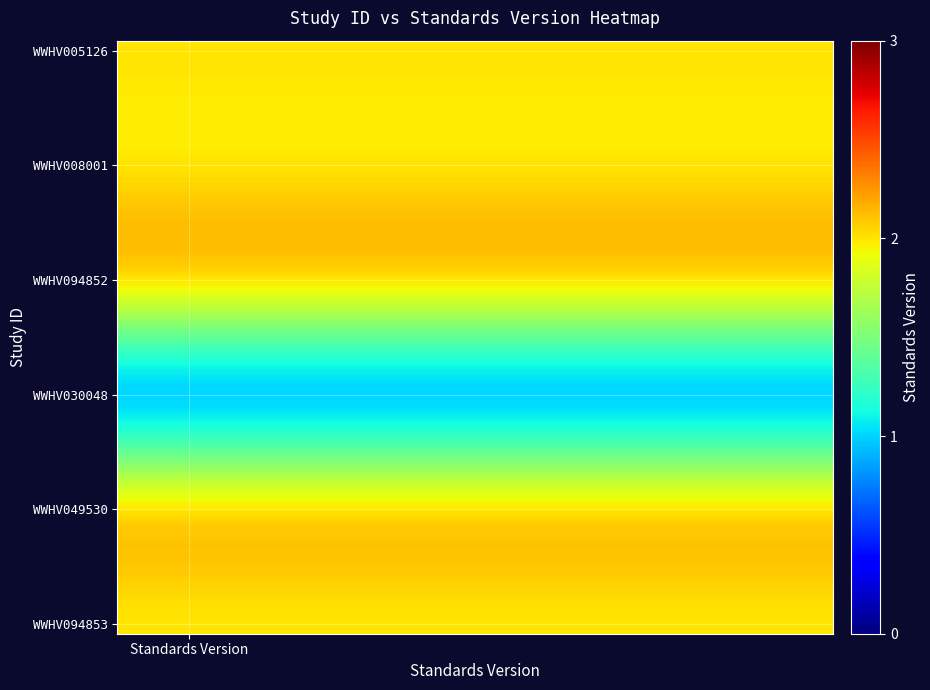

Which category has the highest value across all series?

Standards Version